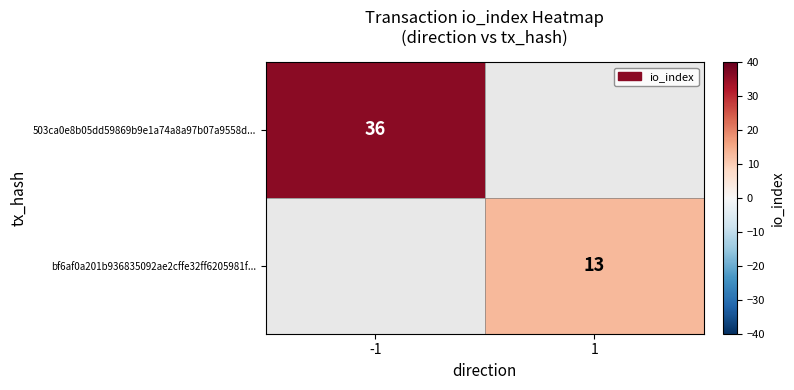

Is it true that bf6af0a201b936835092ae2cffe32ff6205981f... equals 18 at 1?

False